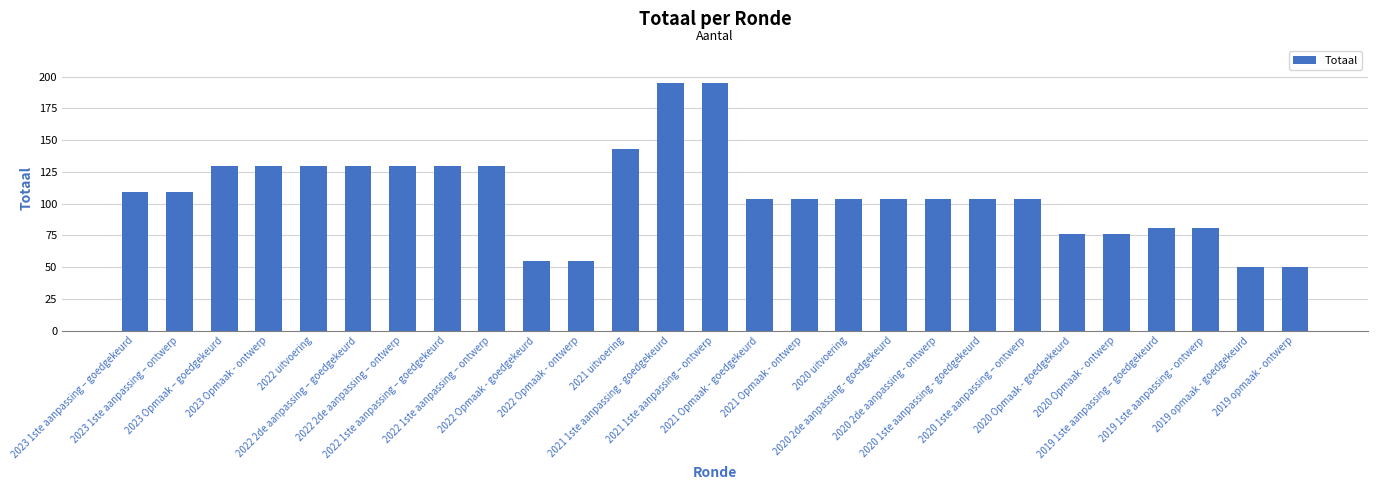

Reading left to right, list all the values displayed in this chart.

109	109	130	130	130	130	130	130	130	55	55	143	195	195	104	104	104	104	104	104	104	76	76	81	81	50	50